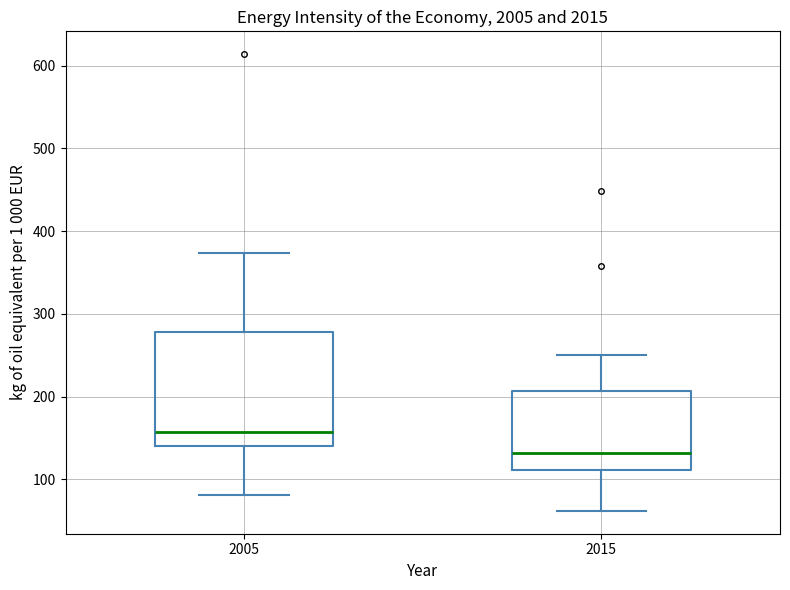

Where does the median line of the box at x = 2015 sit on the y-axis? The values are not printed on the chart, so give them approximately, as read against the axis.

130